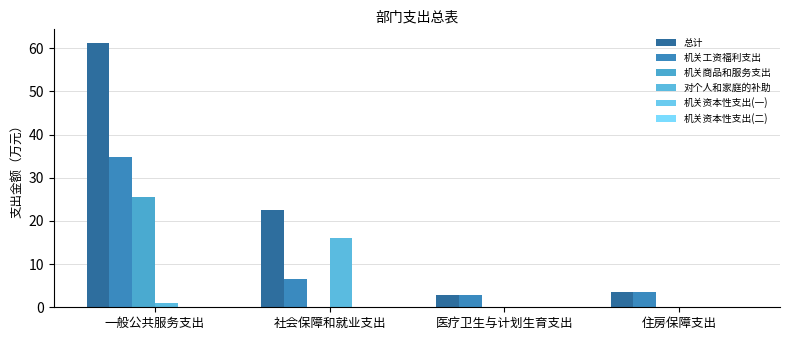

Count the number of categories in the chart.

4